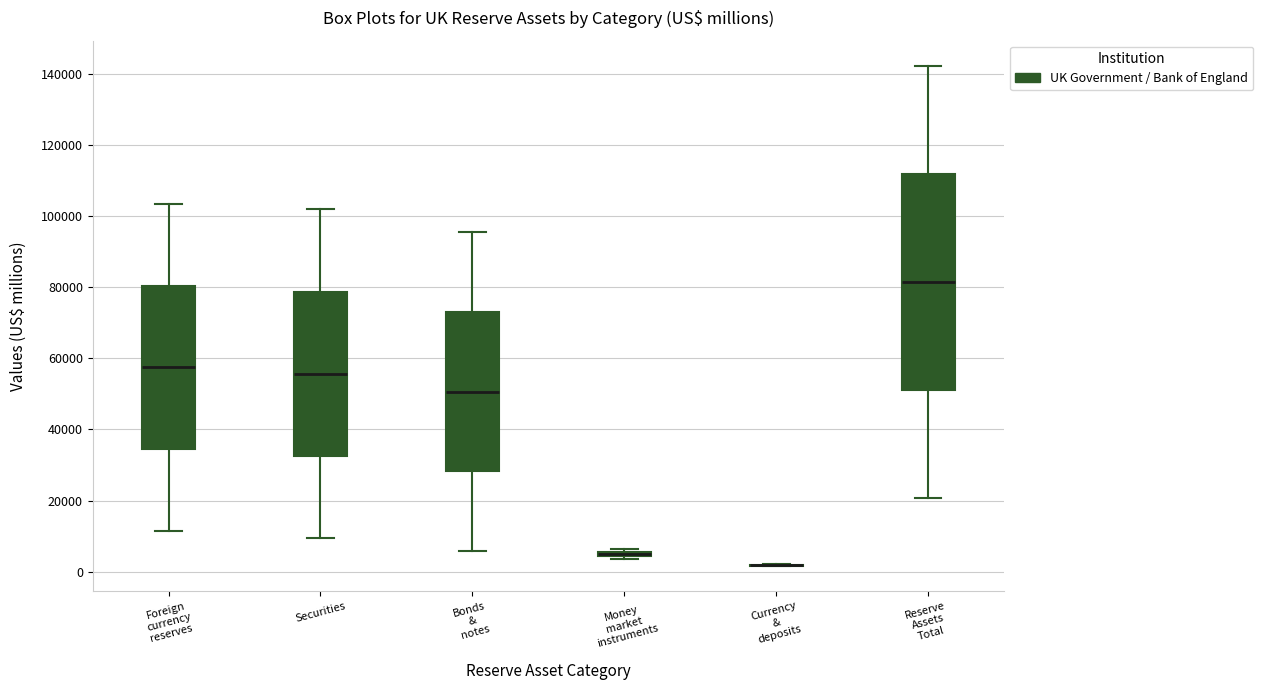

Where is the upper edge of the box for Reserve Assets Total on the y-axis? The values are not printed on the chart, so give them approximately, as read against the axis.

112000